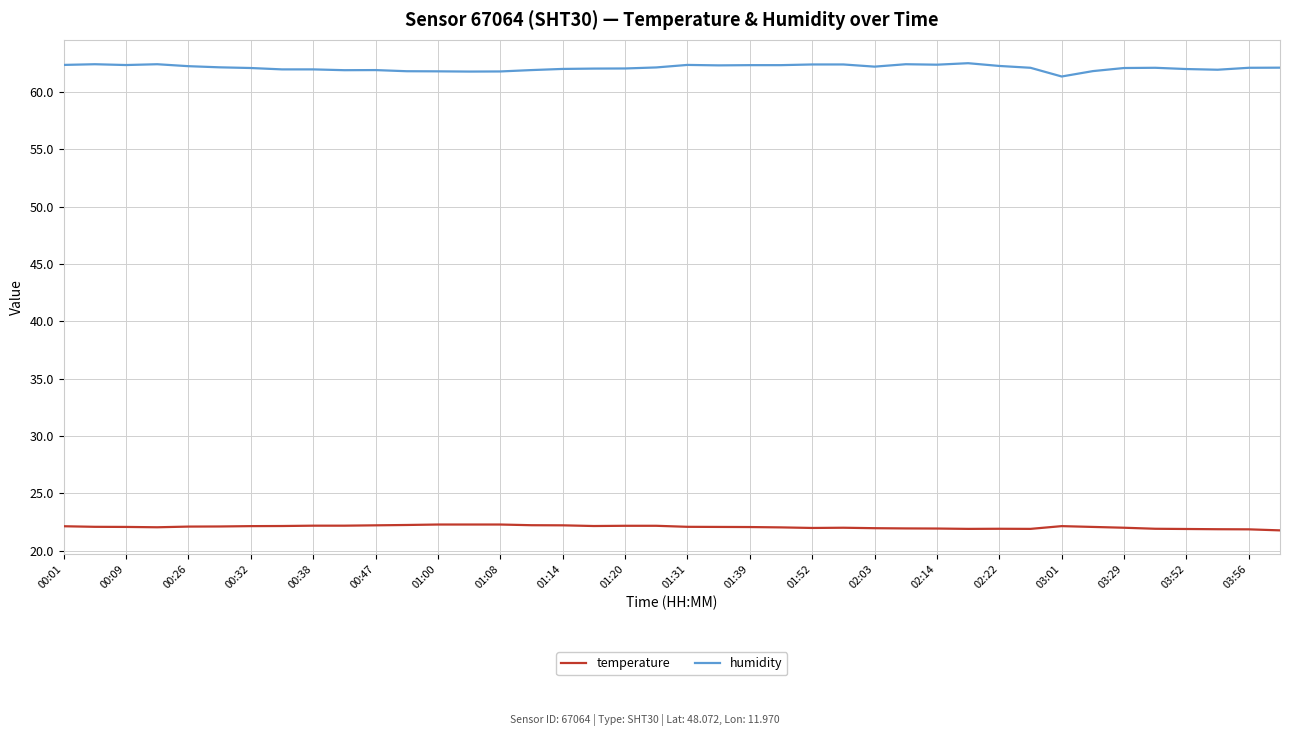

True or false: humidity and temperature intersect in this chart.

False